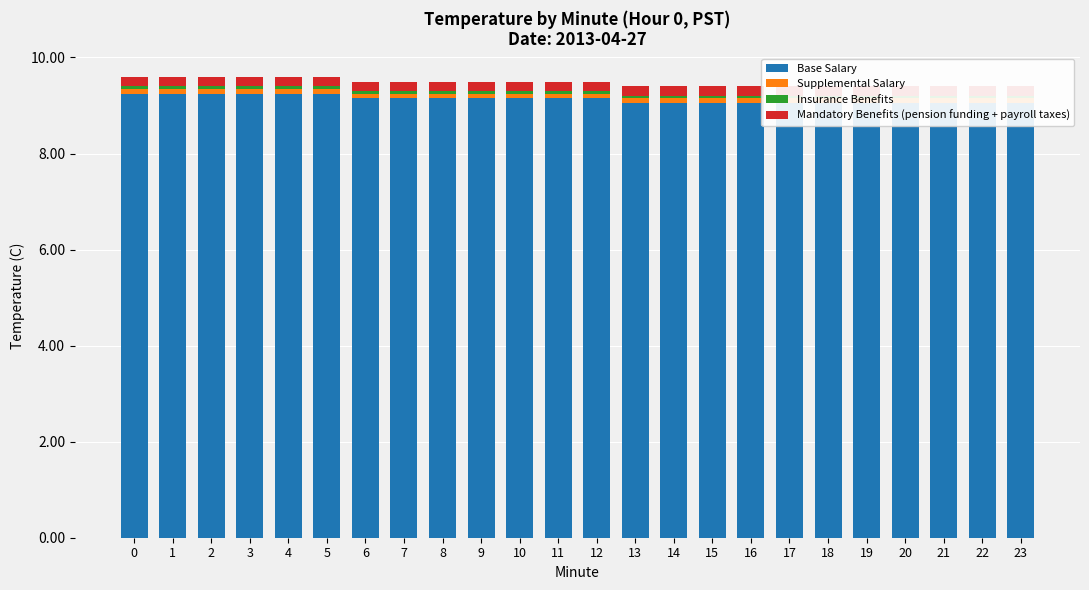

Does the chart contain any negative values?

No